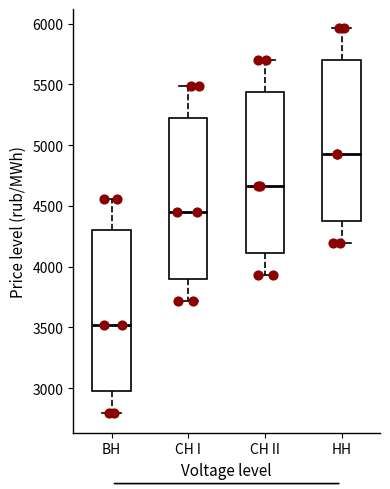

Which box has the lowest median line?

ВН